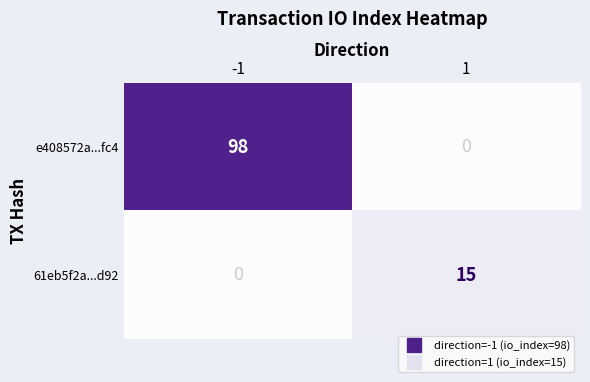

What is the sum of the e408572a...fc4 values at -1 and 1?

98